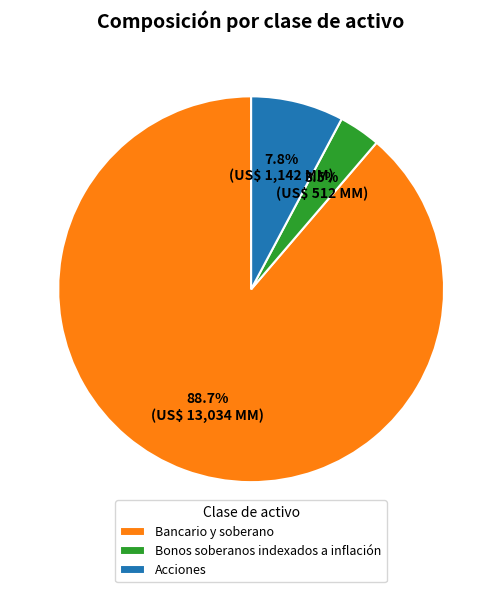

What is the ratio of the value at Bancario y soberano to the value at Acciones?

11.4